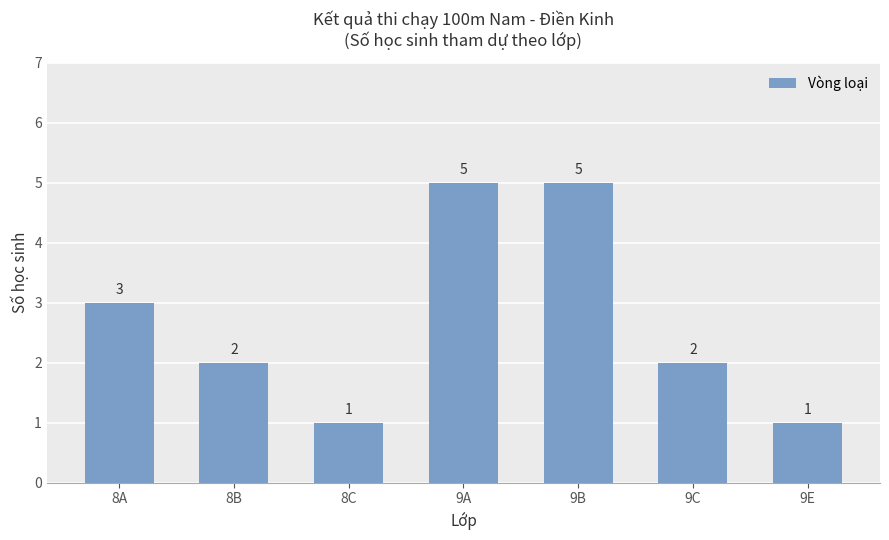

What is the label of the 5th bar from the right?

8C